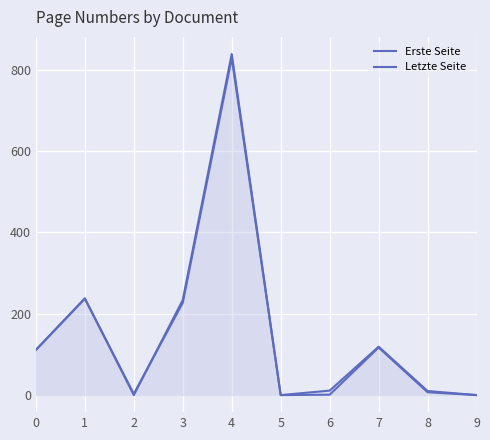

Rank the series by their average value, from highest to lowest.

Letzte Seite, Erste Seite